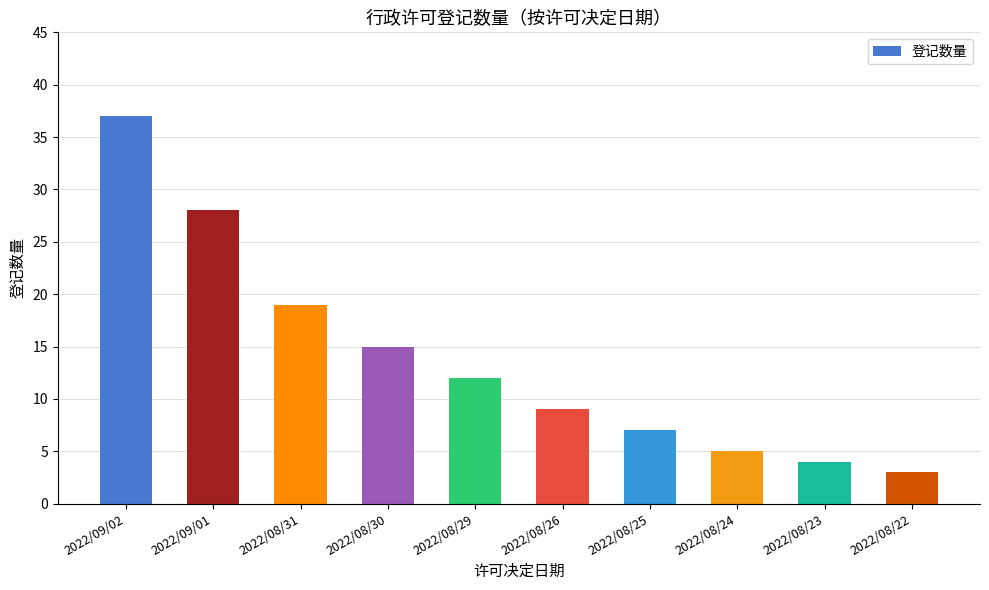

The chart shows a value of 4 at 2022/08/23. True or false?

True